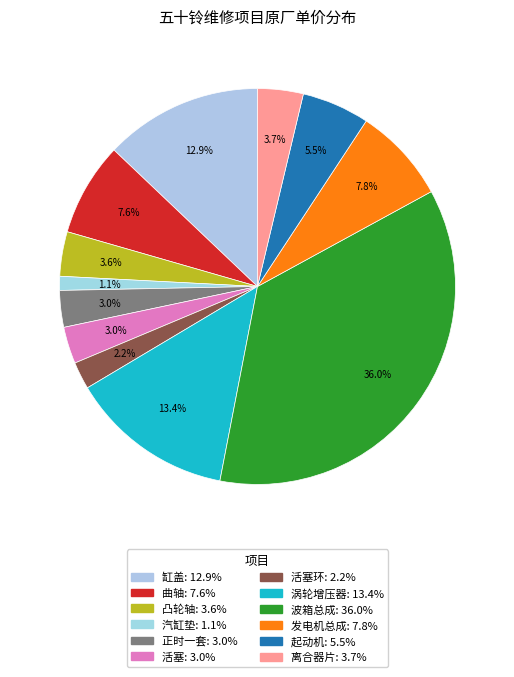

Count the number of slices in the pie.

12